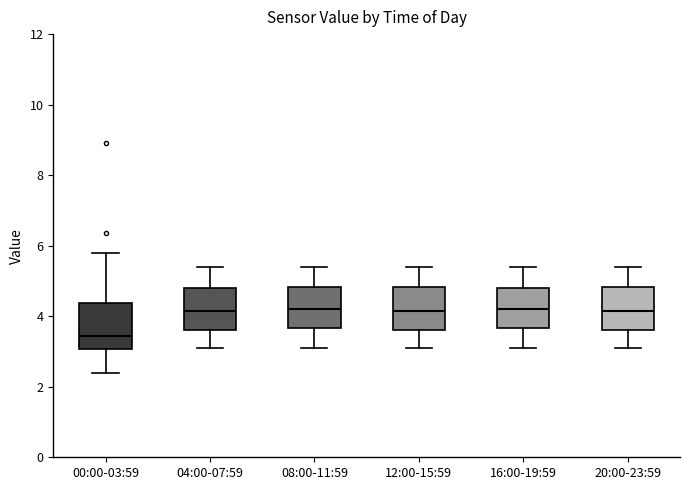

Reading left to right, read every box against the y-axis: the position of its median line, the range the box covers, and the ends of its whiskers. The values are not printed on the chart, so give them approximately, as read against the axis.

00:00-03:59: median 3.4, box 3.0 to 4.4, whiskers 2.4 to 5.8
04:00-07:59: median 4.2, box 3.6 to 4.8, whiskers 3.2 to 5.4
08:00-11:59: median 4.2, box 3.6 to 4.8, whiskers 3.2 to 5.4
12:00-15:59: median 4.2, box 3.6 to 4.8, whiskers 3.2 to 5.4
16:00-19:59: median 4.2, box 3.6 to 4.8, whiskers 3.2 to 5.4
20:00-23:59: median 4.2, box 3.6 to 4.8, whiskers 3.2 to 5.4